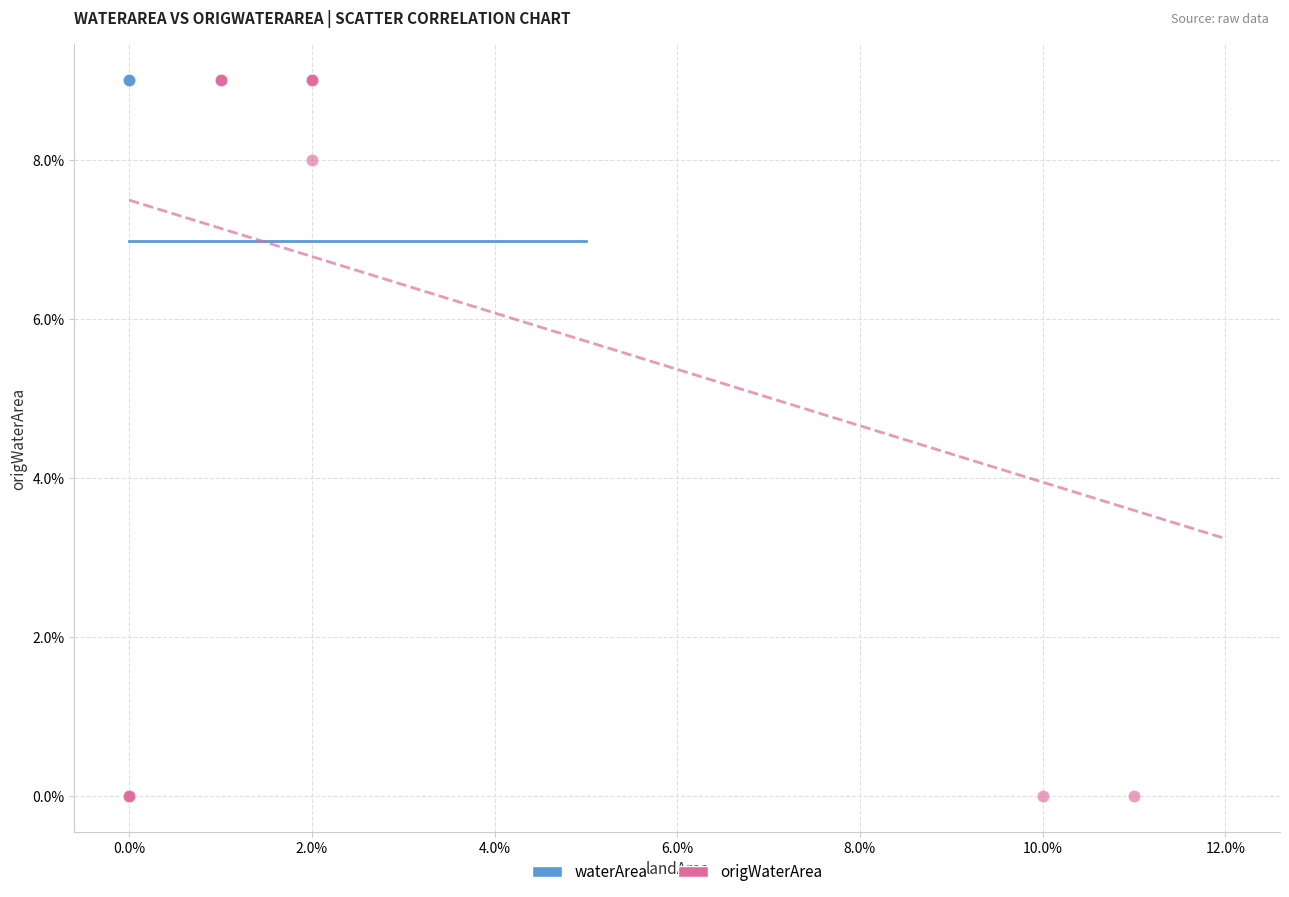

What are all the series names shown in the legend?

waterArea, origWaterArea